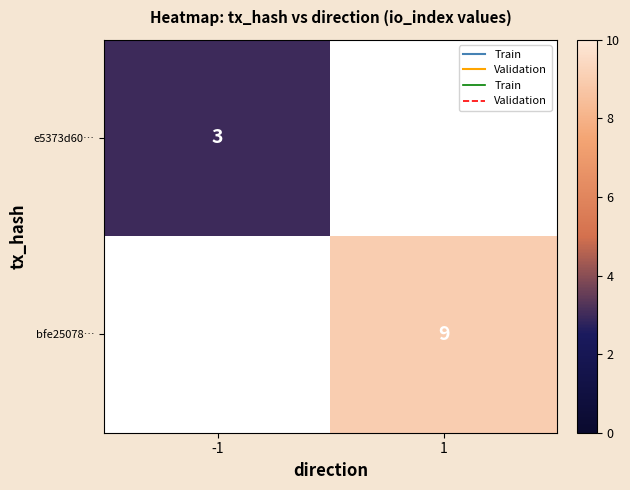

At which label is e5373d60… closest to 3?

-1